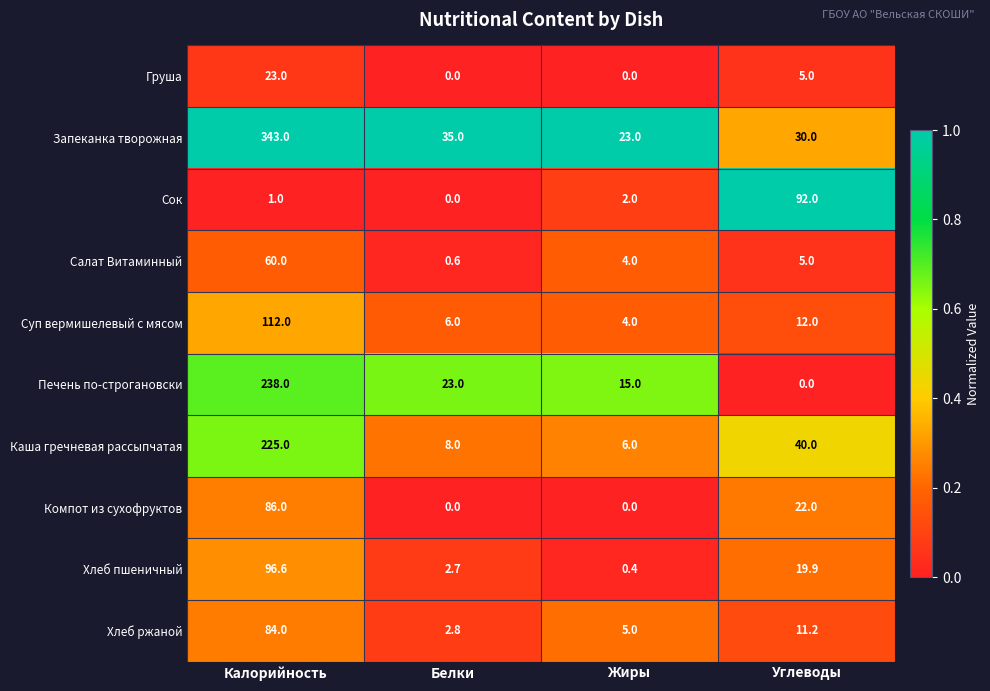

Is it true that Компот из сухофруктов equals 44.7 at Жиры?

False